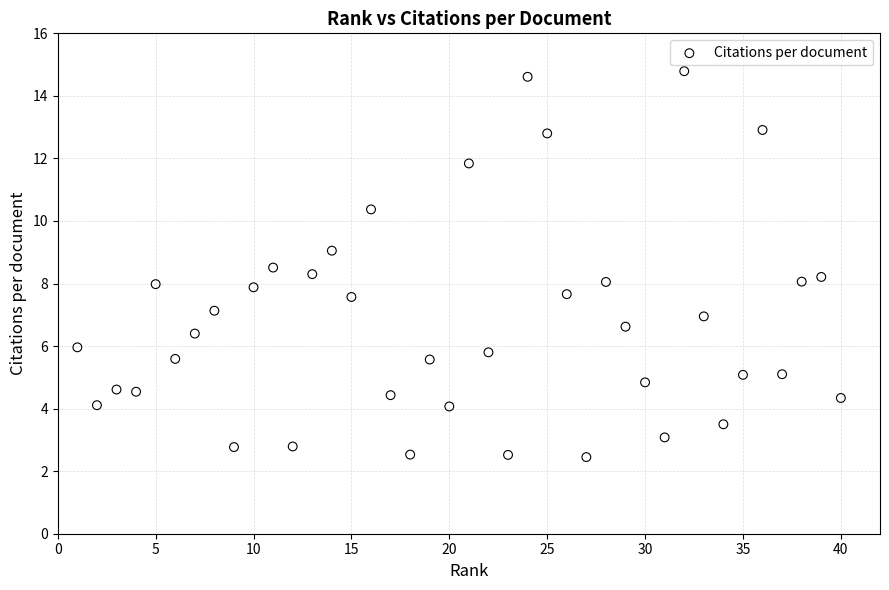

What is the range of X values (max minus min)?

39.0